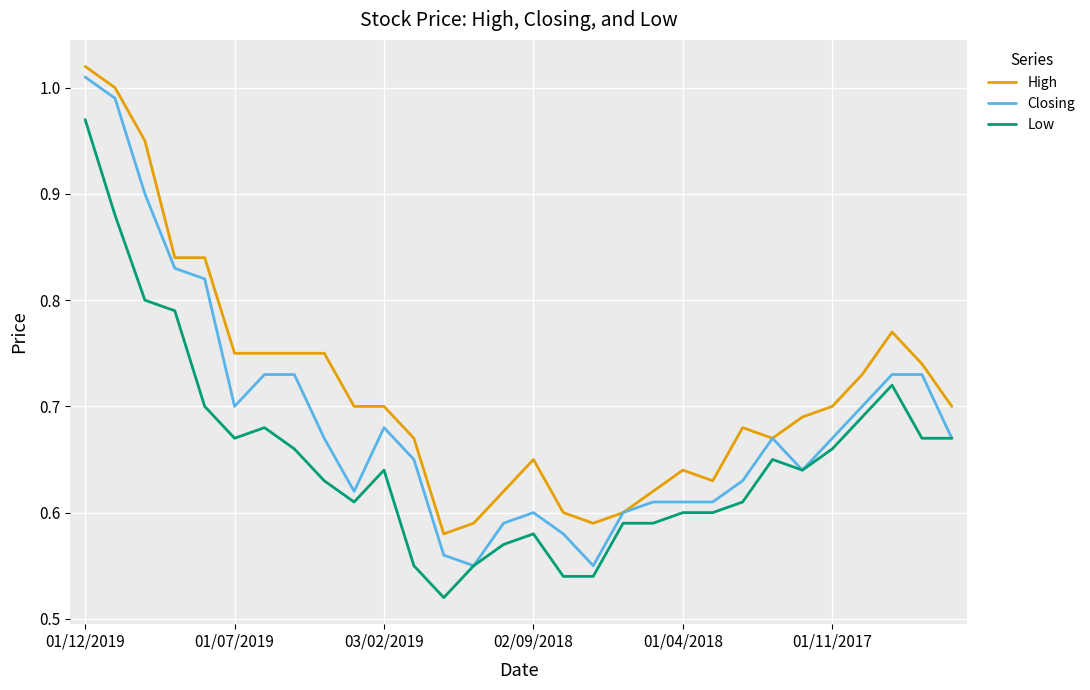

Which series has the largest total across all categories?

High